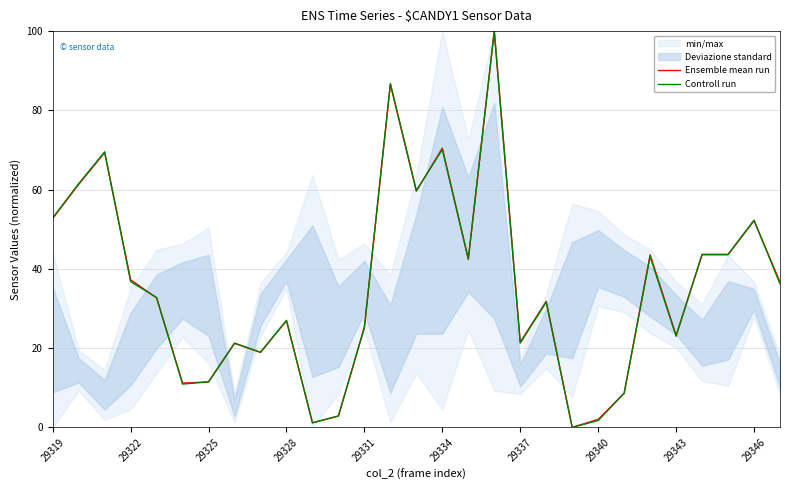

What is the maximum value for Ensemble mean run?

100.0